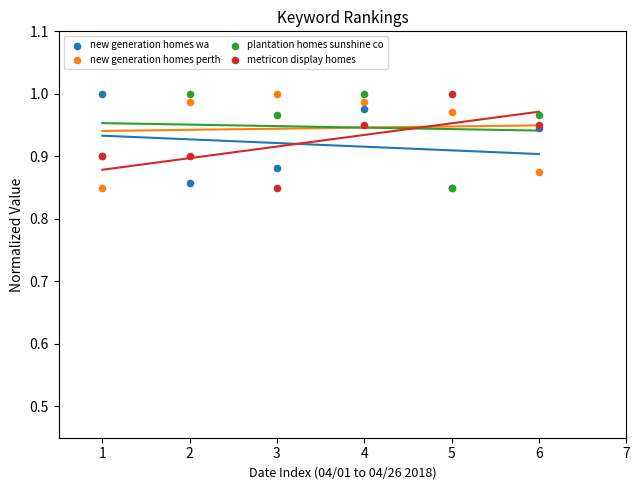

Which series reaches the minimum Y coordinate?

new generation homes wa